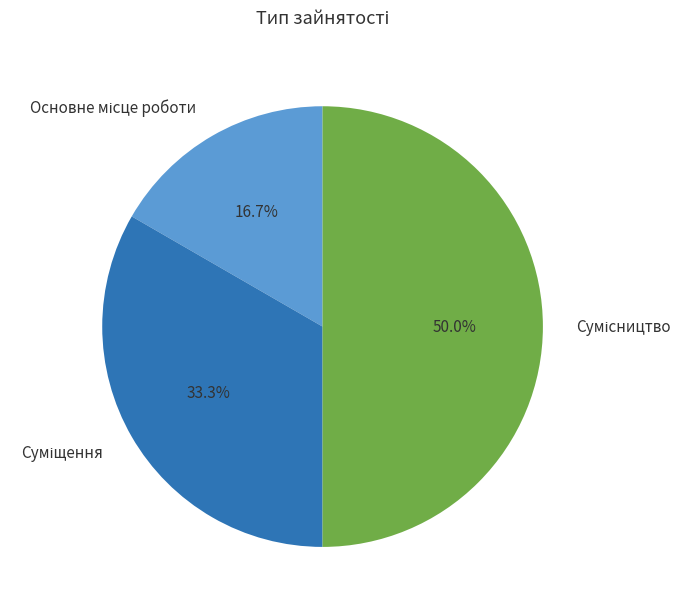

To the nearest percent, what percentage of the pie is Суміщення?

33%